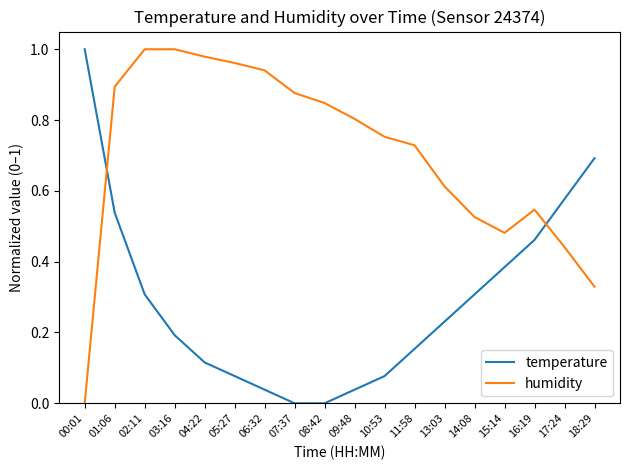

Which category has the highest value in the temperature series?

00:01